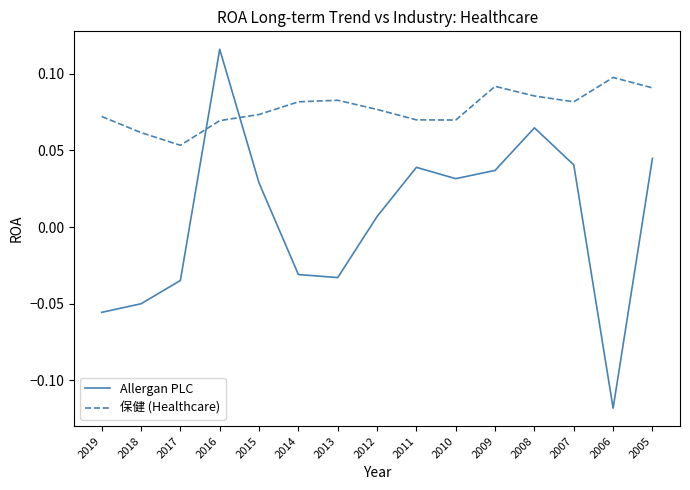

In 保健 (Healthcare), how many points are higher than both neighbors (excluding endpoints)?

3